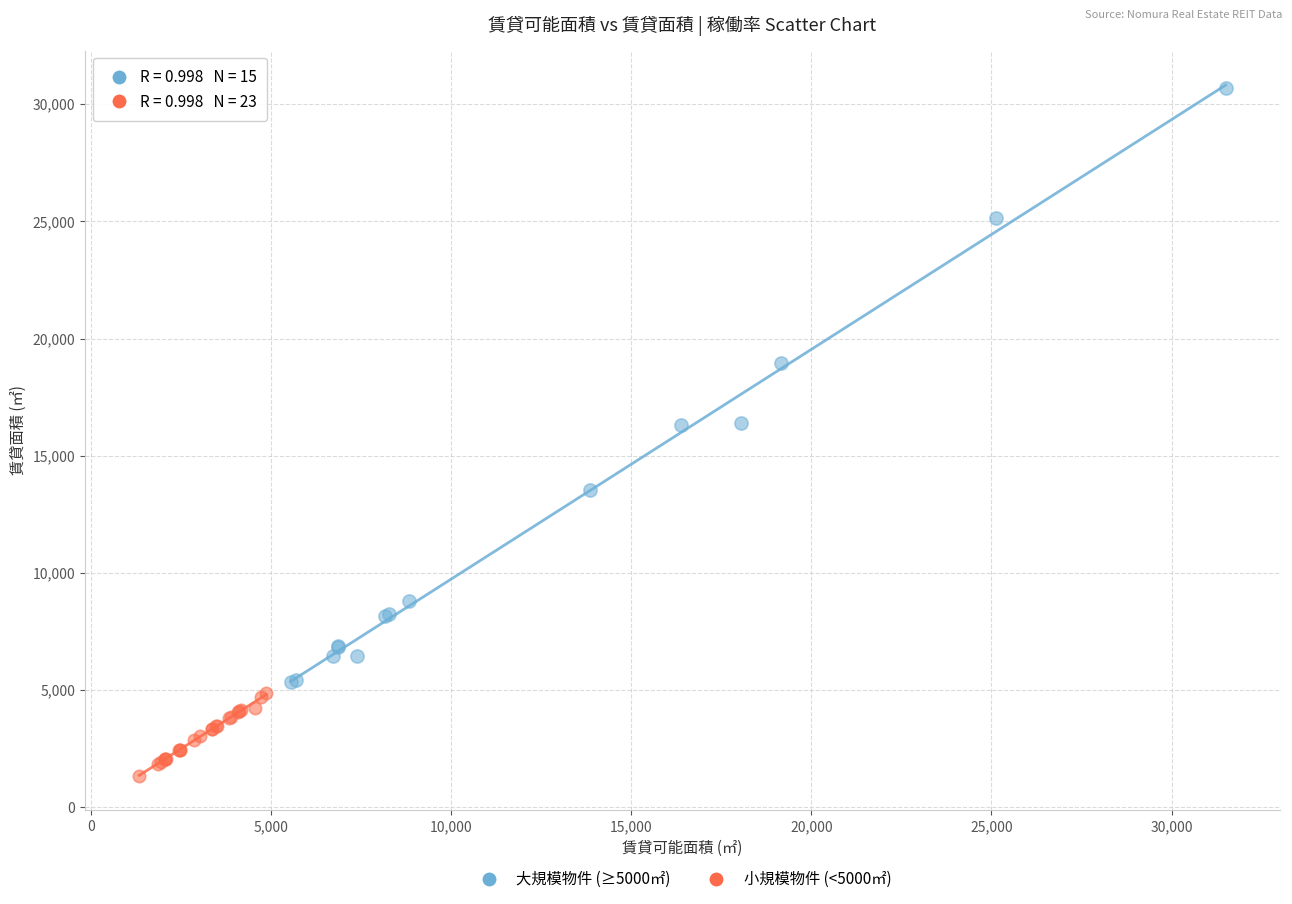

Which series has the largest Y range (max minus min)?

大規模物件 (≥5000㎡)